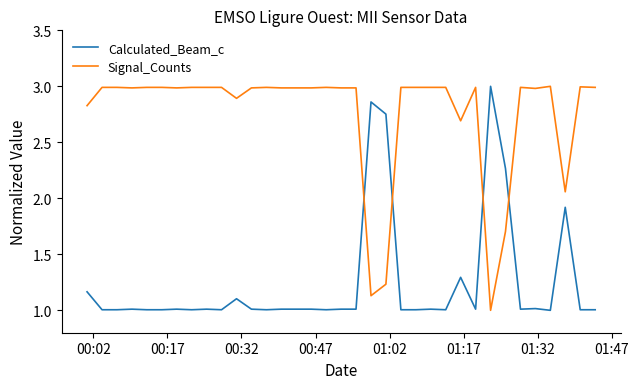

After their last crossing, which series has the higher values: Calculated_Beam_c or Signal_Counts?

Signal_Counts